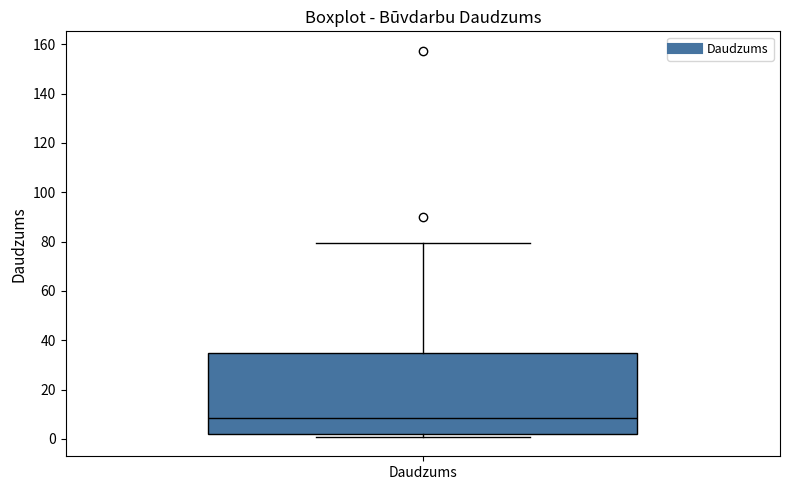

Where is the lower edge of the box for Daudzums on the y-axis? The values are not printed on the chart, so give them approximately, as read against the axis.

2